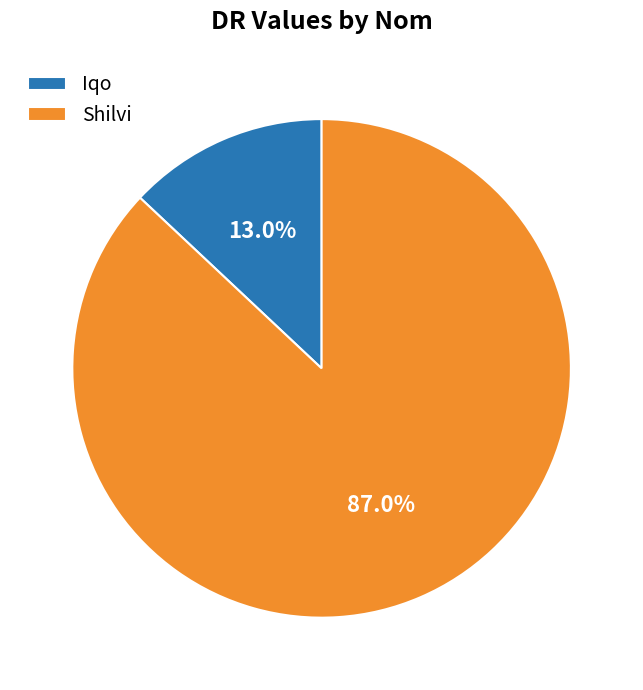

To the nearest percent, what is the combined percentage of Iqo and Shilvi?

100%